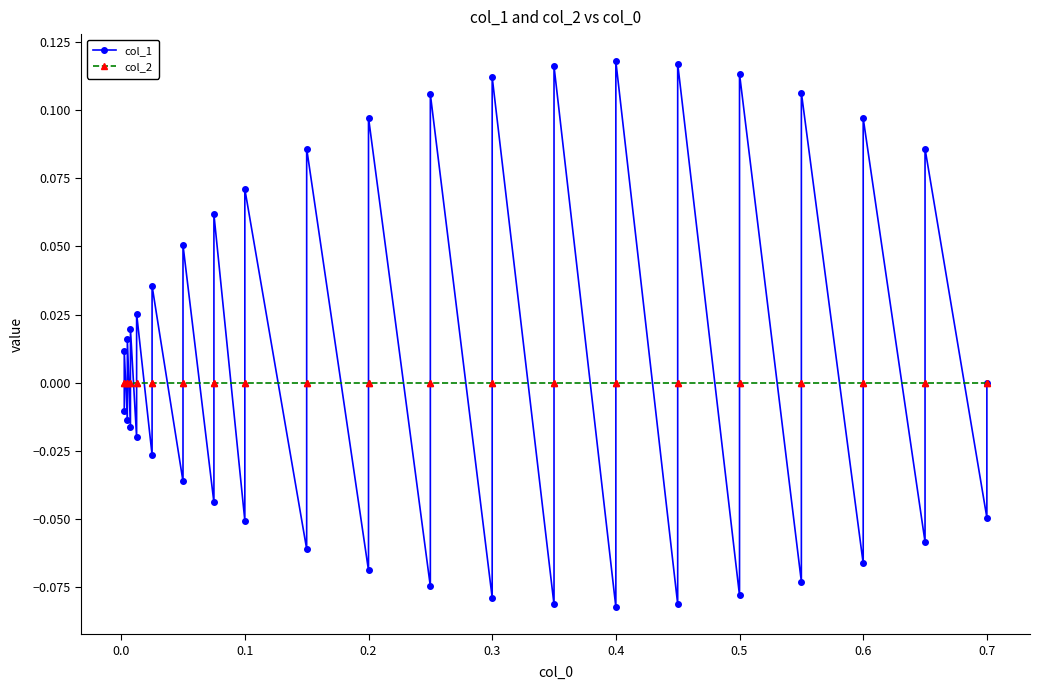

List the series in order of their overall mean, lowest first.

col_2, col_1